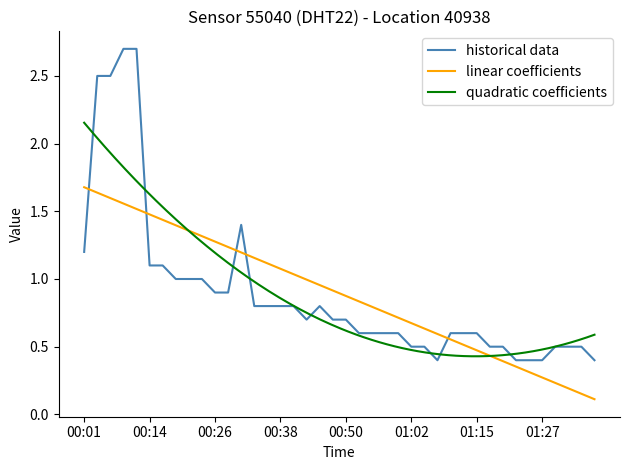

List the labels in order of value, largest first.

00:09, 00:11, 00:04, 00:06, 00:31, 00:01, 00:14, 00:16, 00:18, 00:21, 00:23, 00:26, 00:28, 00:33, 00:35, 00:38, 00:40, 00:45, 00:43, 00:48, 00:50, 00:53, 00:55, 00:57, 01:00, 01:10, 01:12, 01:15, 01:02, 01:05, 01:17, 01:19, 01:29, 01:32, 01:34, 01:07, 01:22, 01:24, 01:27, 01:36